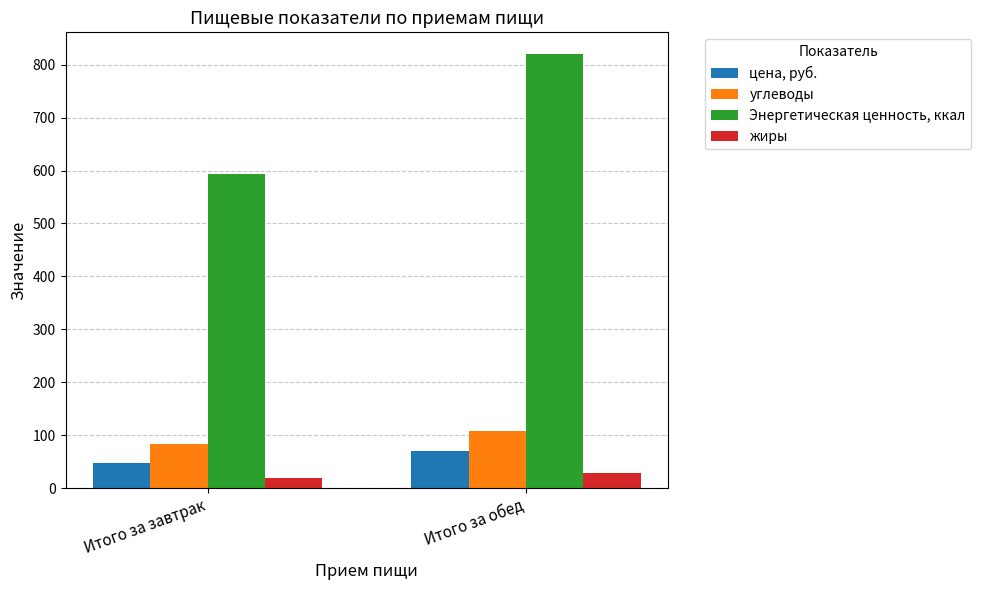

True or false: Энергетическая ценность, ккал has a value of 593.9 at Итого за завтрак.

True